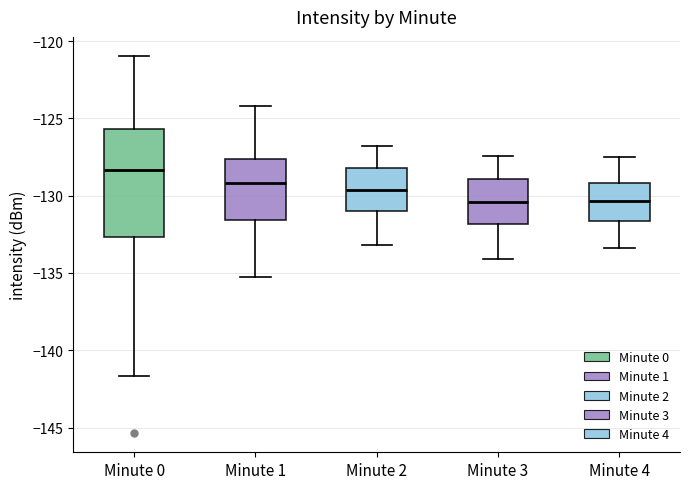

Reading left to right, transcribe this box plot: for each box, give where its median line is, the range the box spans, and where its two whiskers end, as read against the y-axis. The values are not printed on the chart, so give them approximately, as read against the axis.

Minute 0: median -128.5, box -132.5 to -125.5, whiskers -141.5 to -121.0
Minute 1: median -129.0, box -131.5 to -127.5, whiskers -135.5 to -124.0
Minute 2: median -129.5, box -131.0 to -128.0, whiskers -133.0 to -127.0
Minute 3: median -130.5, box -132.0 to -129.0, whiskers -134.0 to -127.5
Minute 4: median -130.5, box -131.5 to -129.0, whiskers -133.5 to -127.5